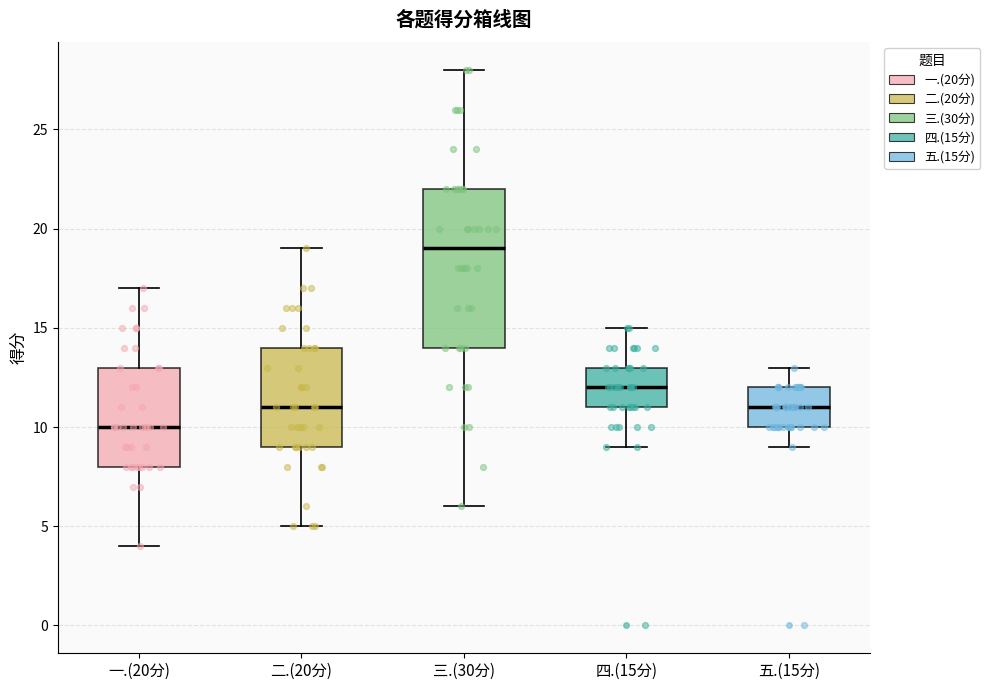

Comparing the boxes themselves (not the whiskers), which one is the tallest?

三.(30分)